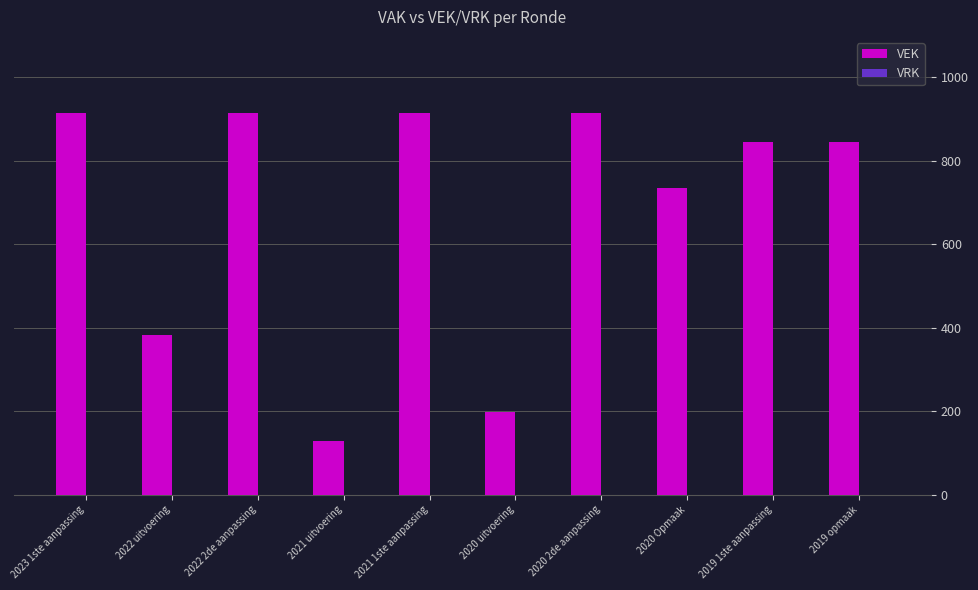

At which category does the chart reach its minimum across all series?

2021 uitvoering